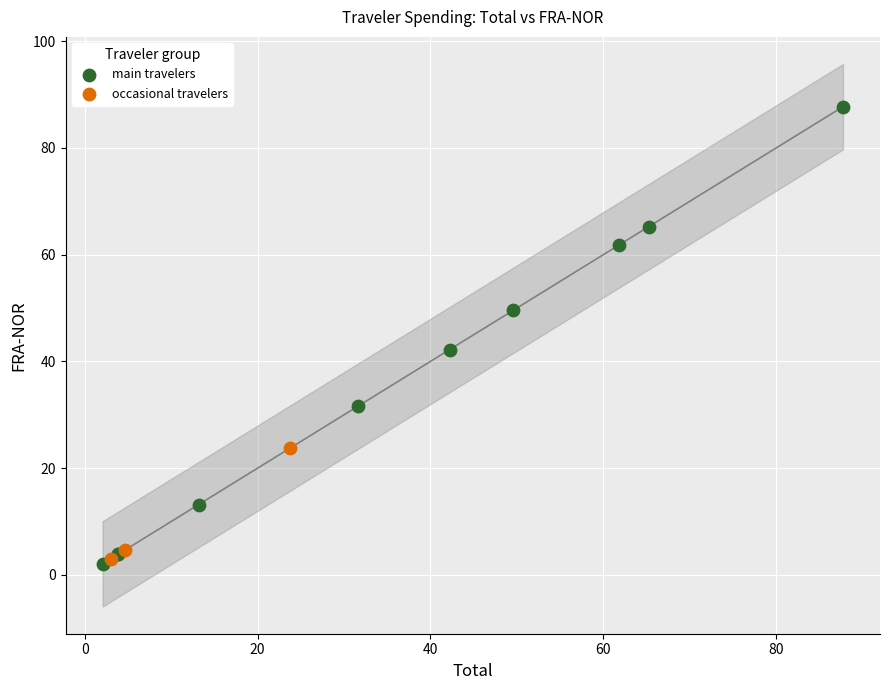

Which series has the largest Y range (max minus min)?

main travelers